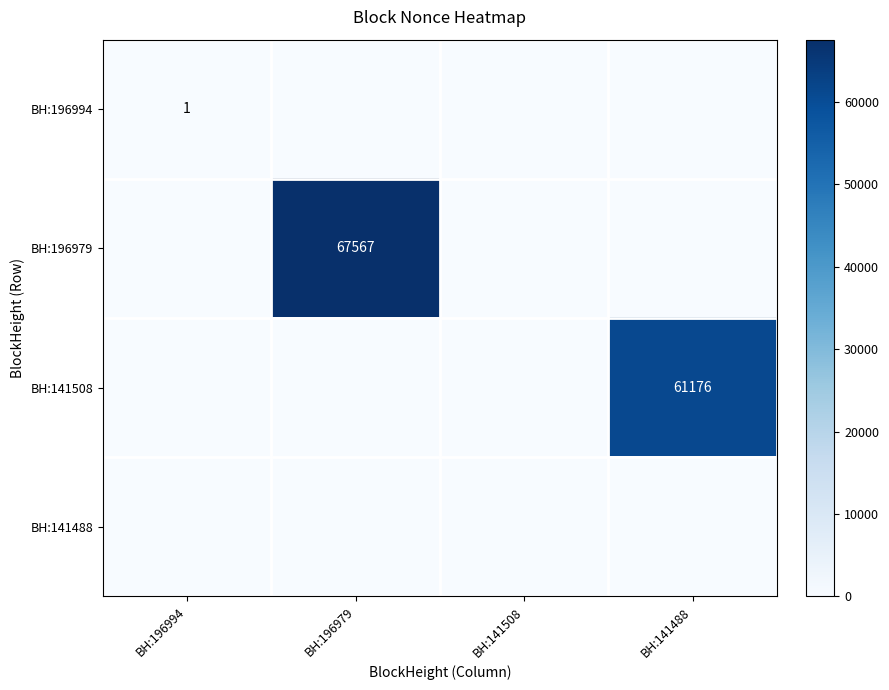

What is the greatest value displayed?

67567